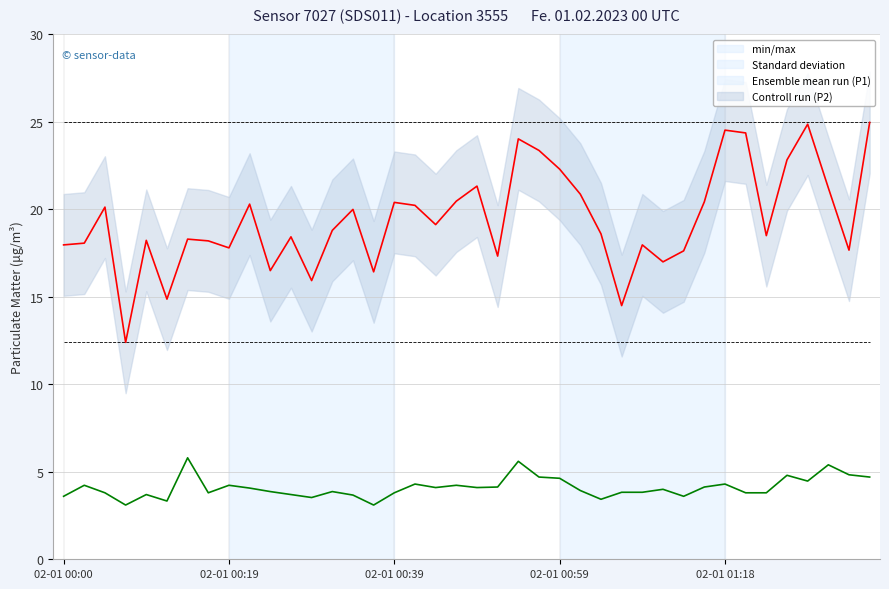

How many values in the Ensemble mean run (P1) series exceed 18?

27